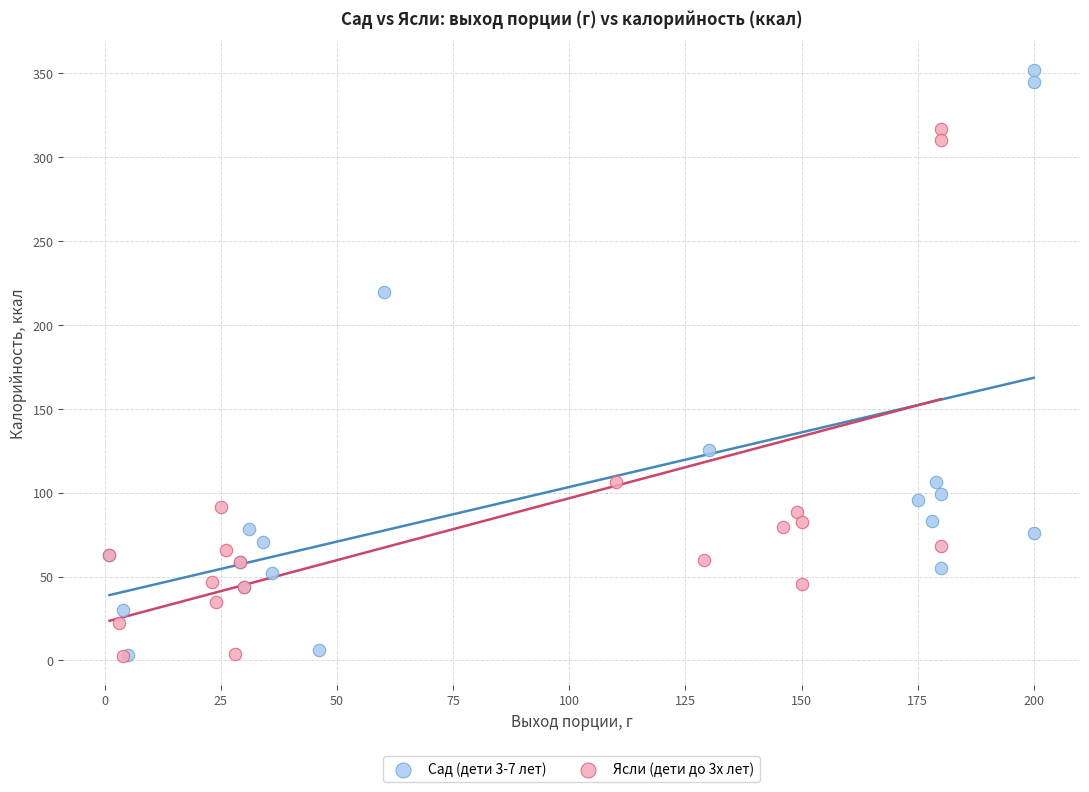

Which series has the largest Y range (max minus min)?

Сад (дети 3-7 лет)